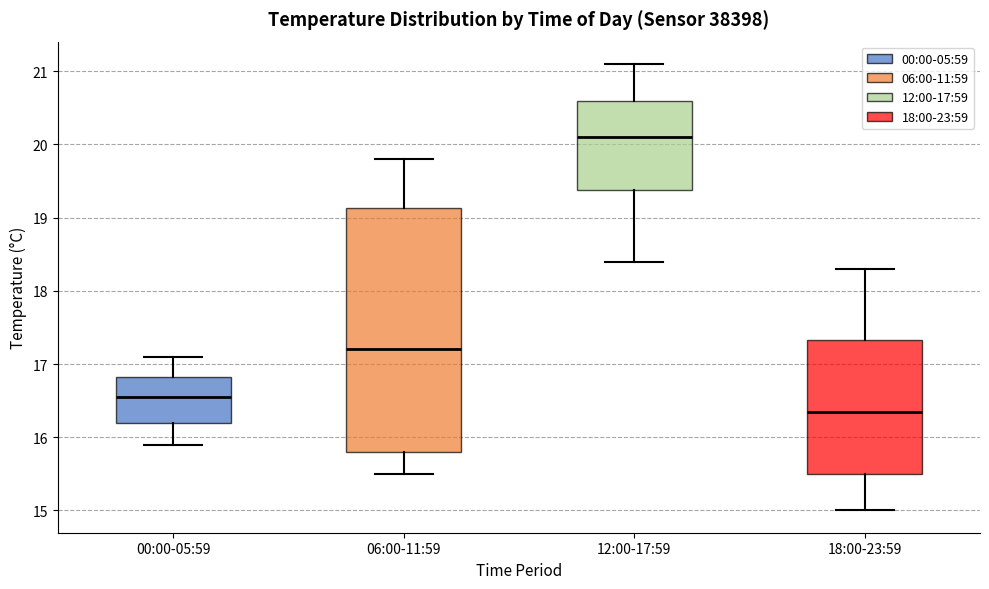

Reading left to right, read every box against the y-axis: the position of its median line, the range the box covers, and the ends of its whiskers. The values are not printed on the chart, so give them approximately, as read against the axis.

00:00-05:59: median 16.6, box 16.2 to 16.8, whiskers 15.9 to 17.1
06:00-11:59: median 17.2, box 15.8 to 19.1, whiskers 15.5 to 19.8
12:00-17:59: median 20.1, box 19.4 to 20.6, whiskers 18.4 to 21.1
18:00-23:59: median 16.4, box 15.5 to 17.3, whiskers 15.0 to 18.3